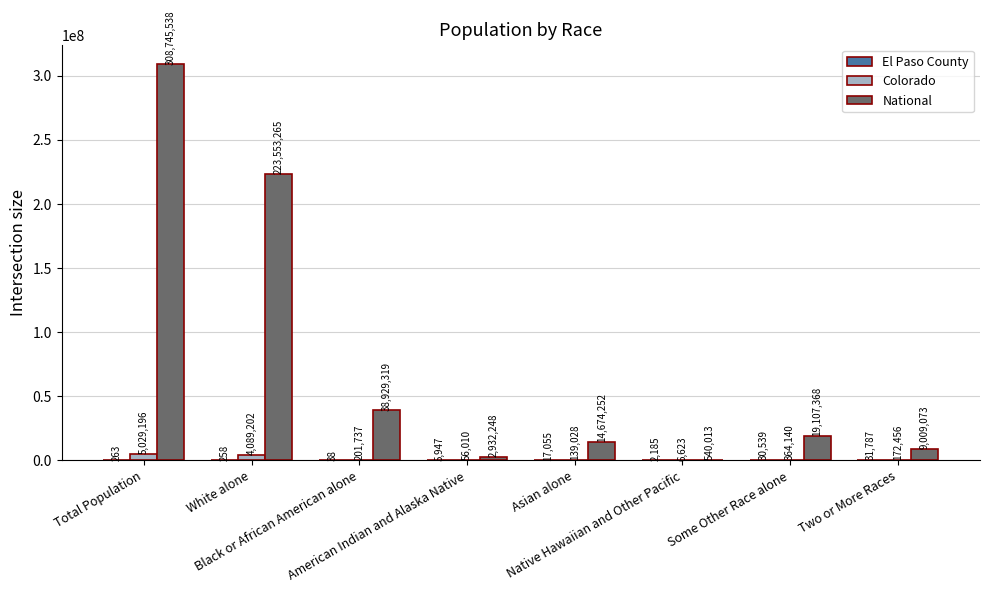

What is the maximum value for National?

308745538